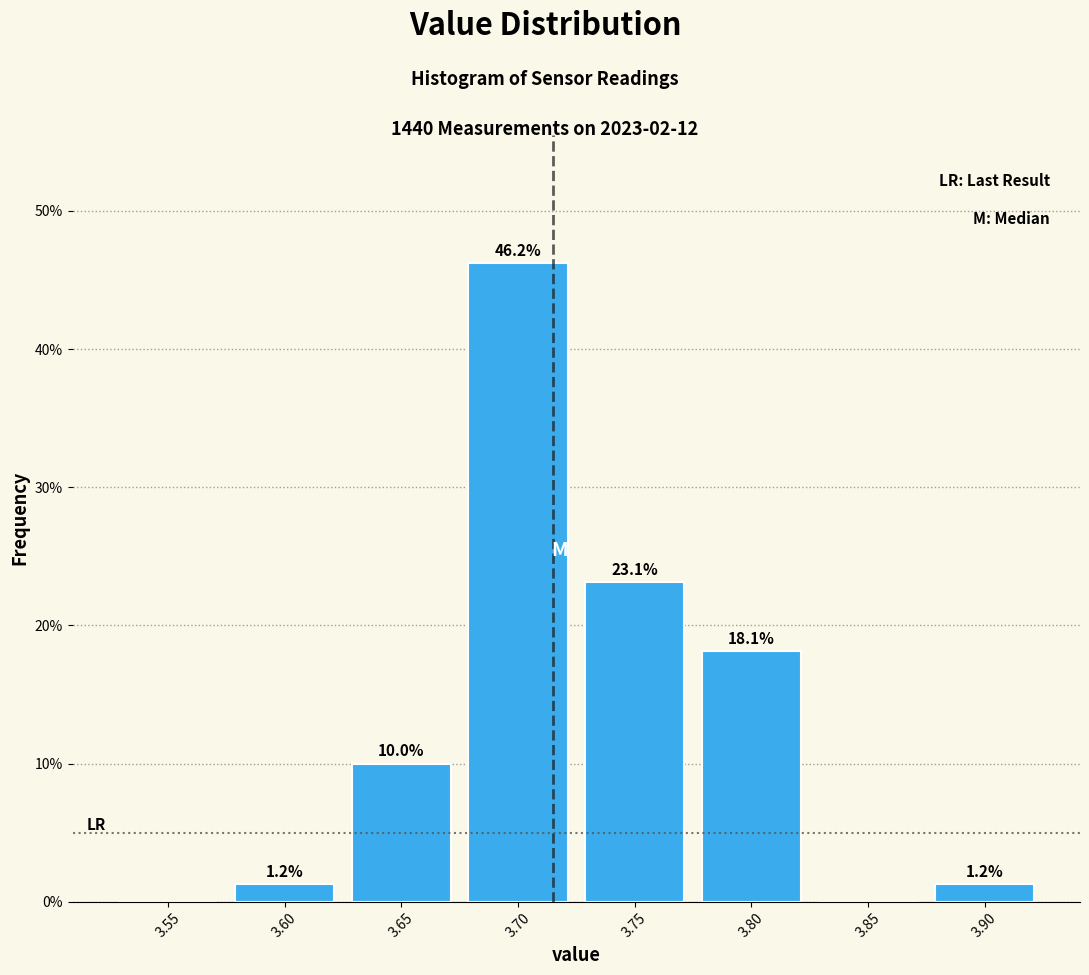

Where is the data nearest to the value 23?

3.75